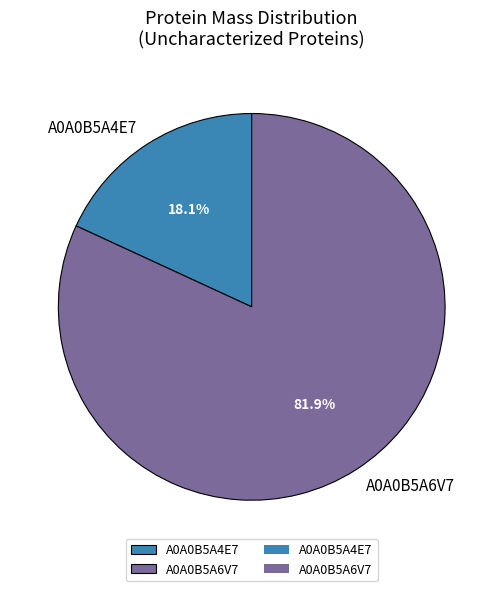

Combined, do A0A0B5A6V7 and A0A0B5A4E7 account for over 50%?

Yes